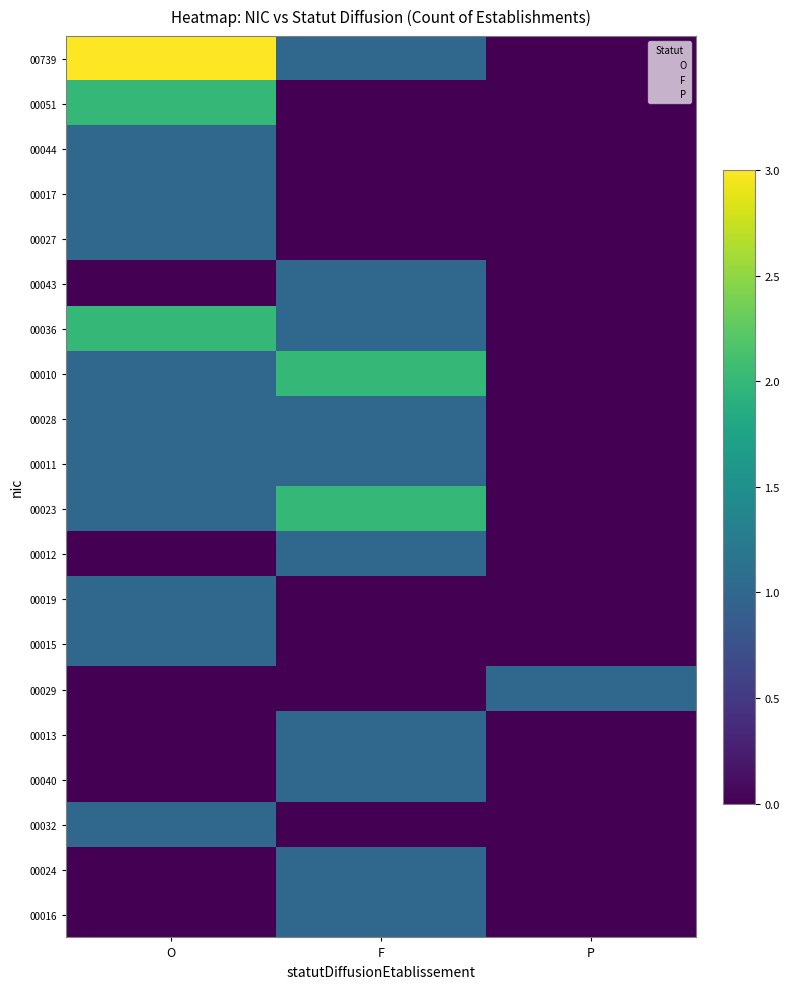

What value does the 00011 series have at O?

1